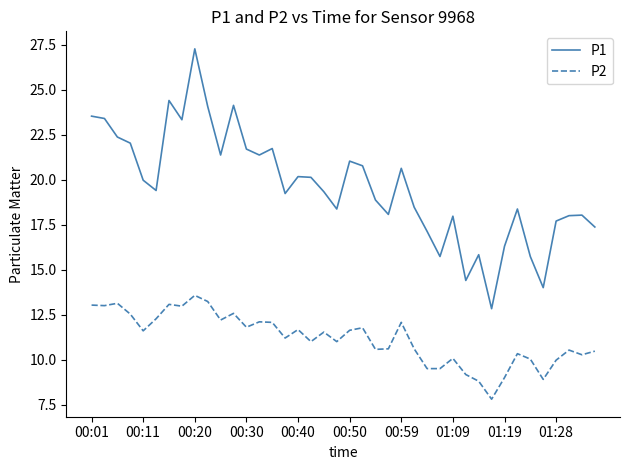

Which series has the widest spread of values?

P1